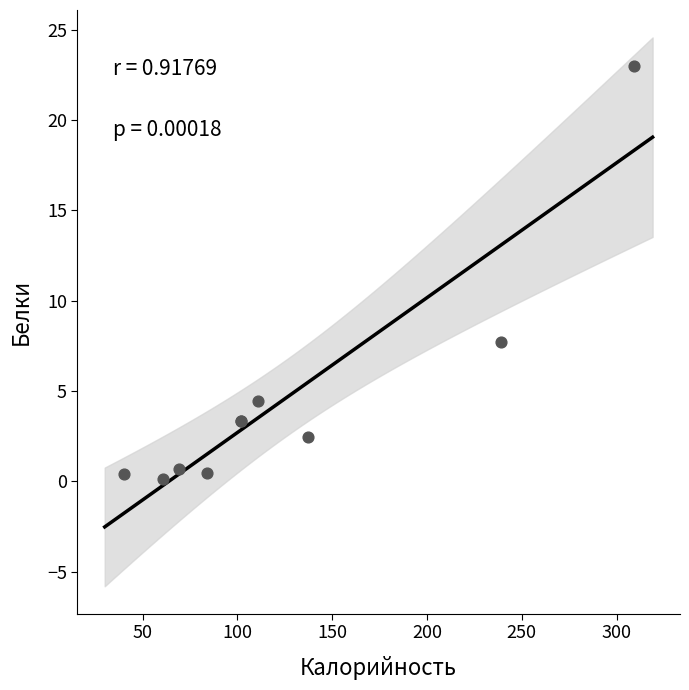

What Y value in the scatter plot is closest to 11?

7.7